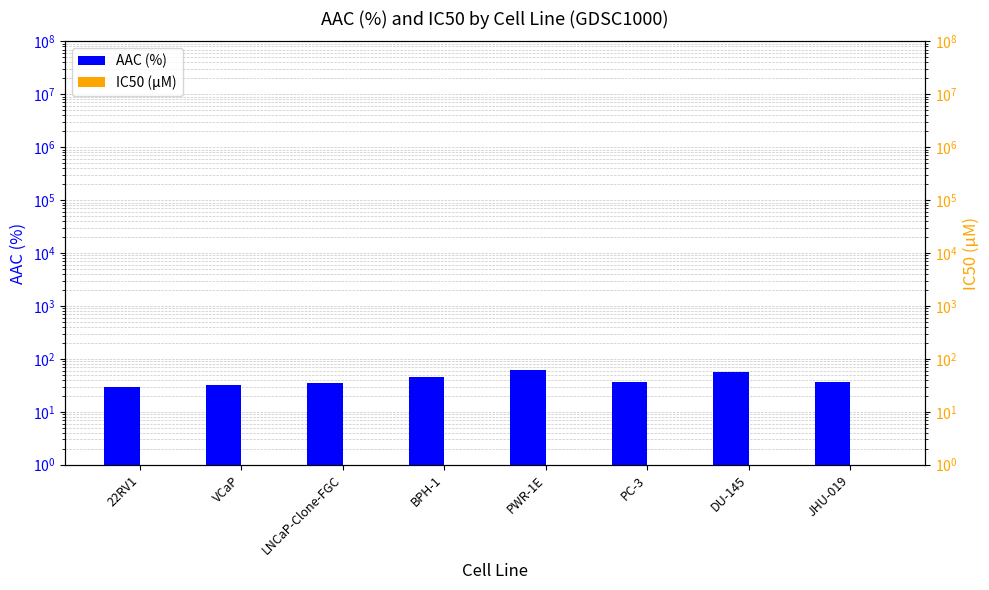

What position from the right is VCaP?

7